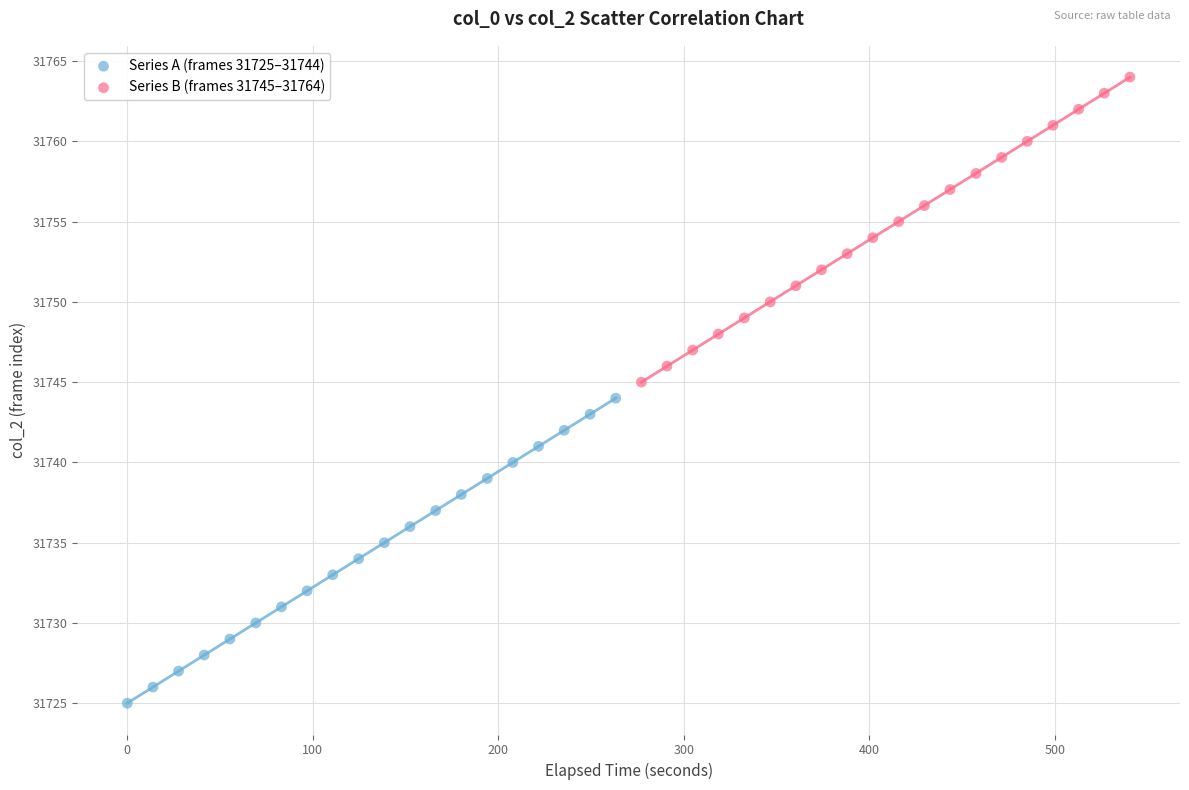

Which series contains the highest Y value?

Series B (frames 31745–31764)